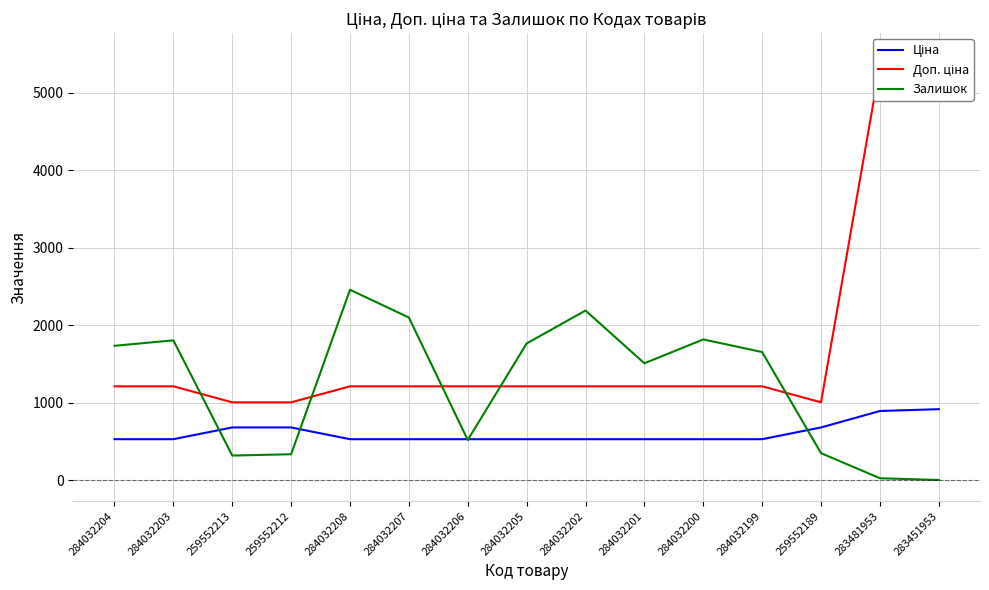

How many distinct data groups are displayed?

3